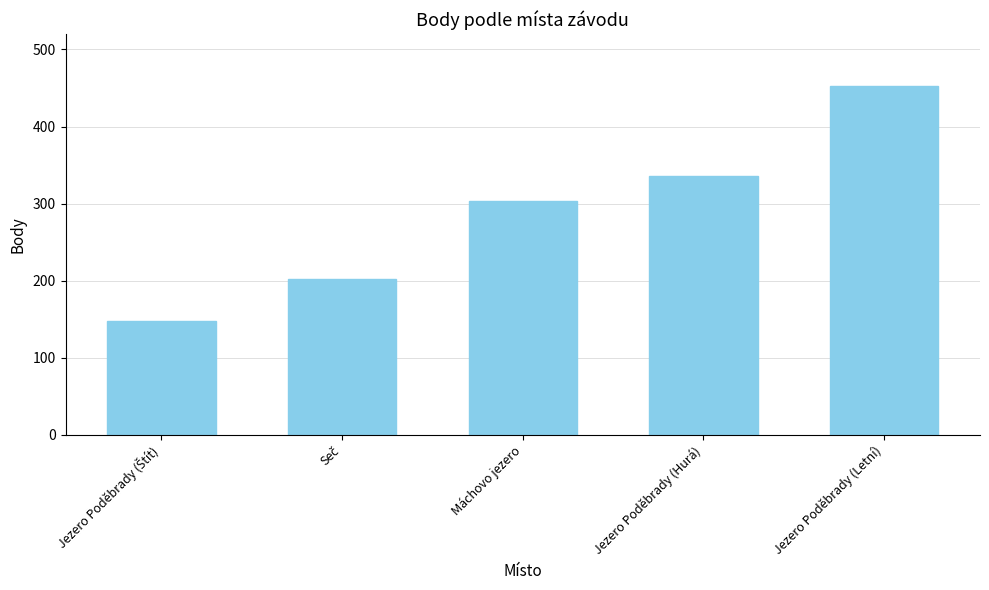

Does the chart contain stacked bars?

No